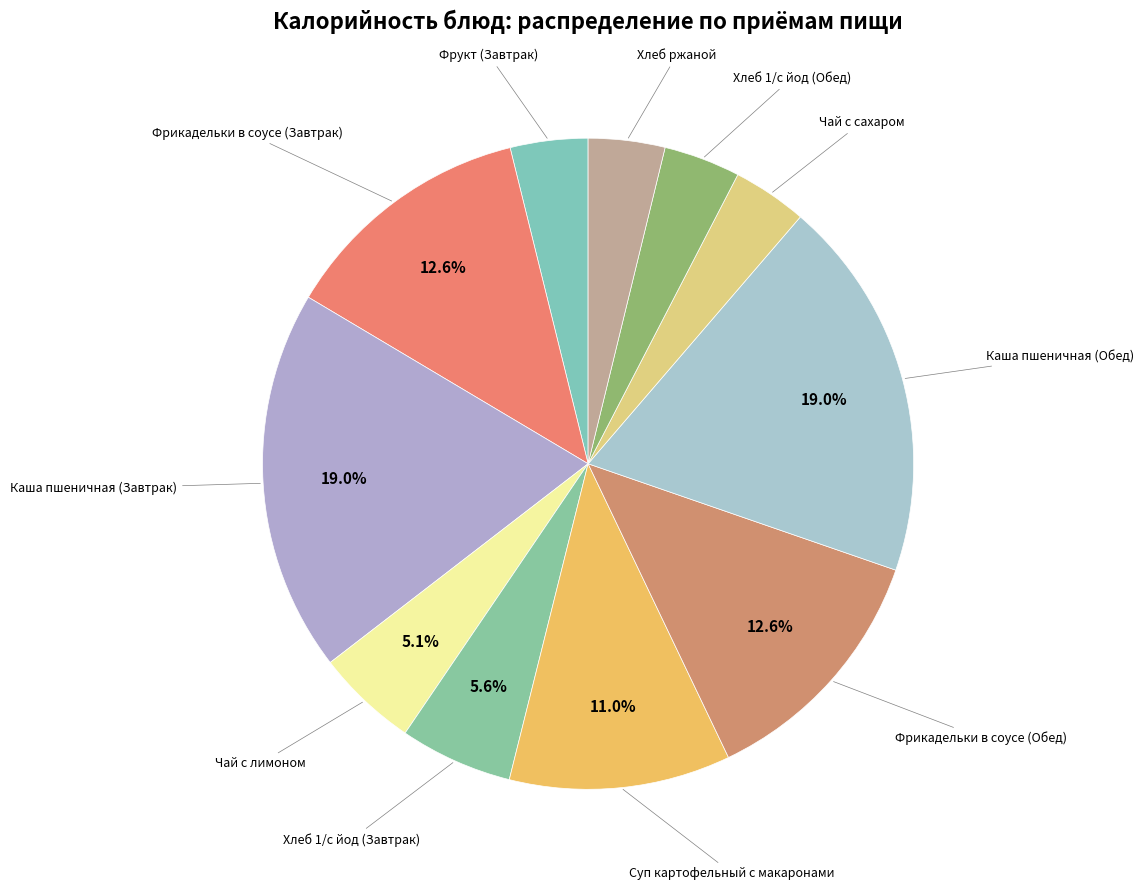

How many slices are in this pie chart?

11